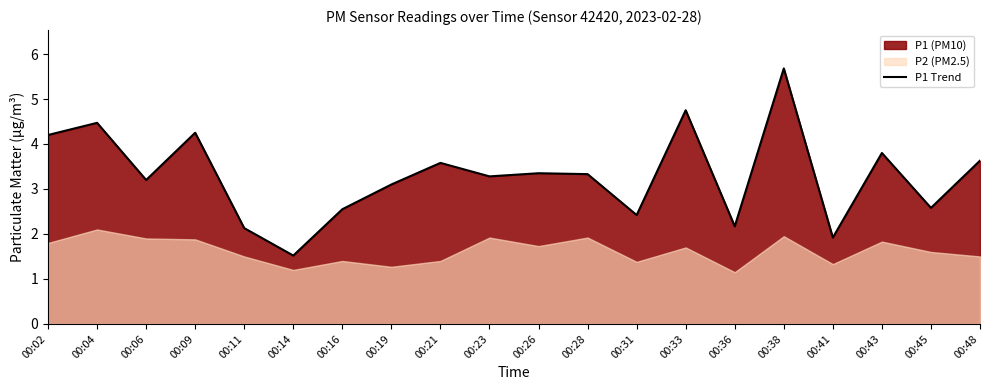

At which category does the chart reach its peak across all series?

00:38